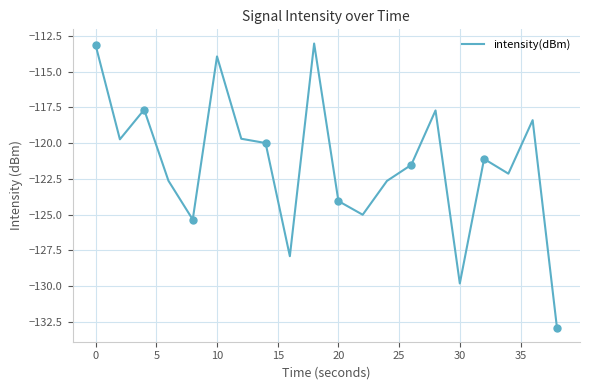

What is the minimum value for intensity(dBm)?

-132.9